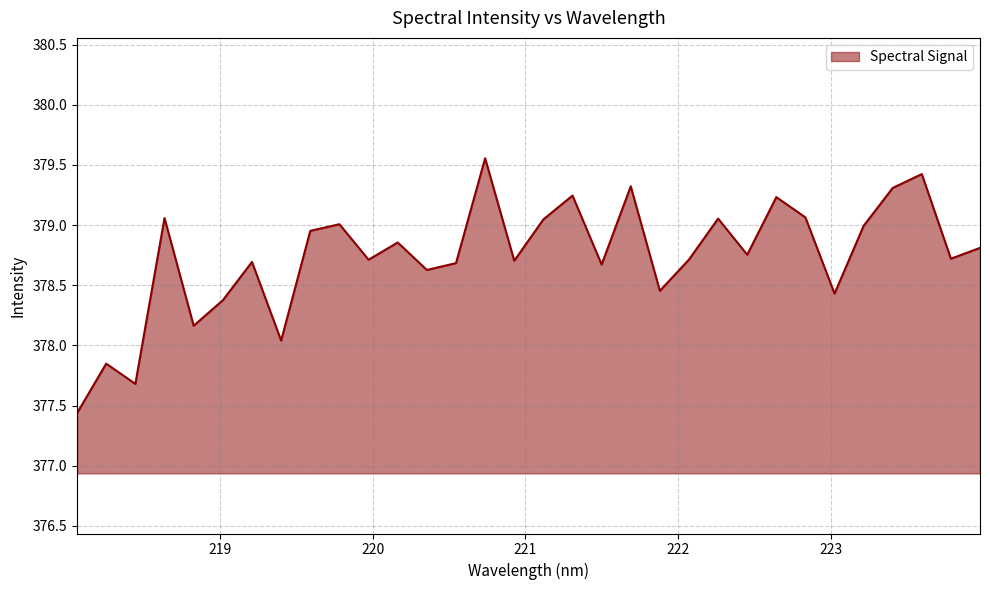

What is the difference between the maximum and minimum values?

2.1